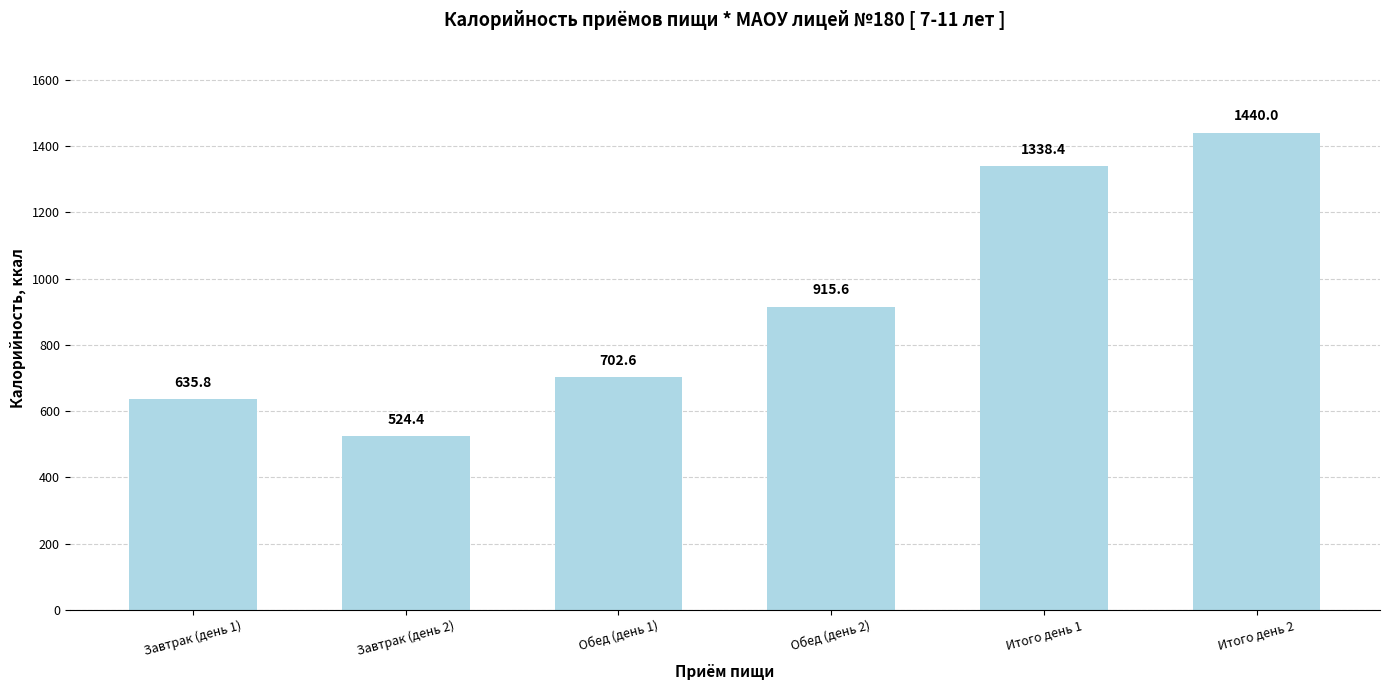

Where does the data first go above 915?

Обед (день 2)